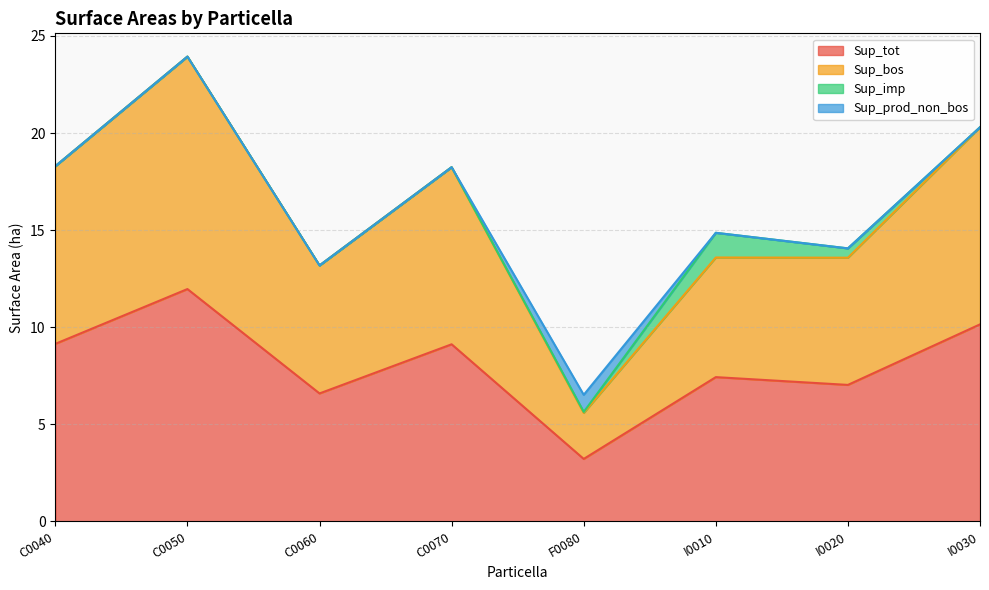

How many lines are shown in the chart?

4